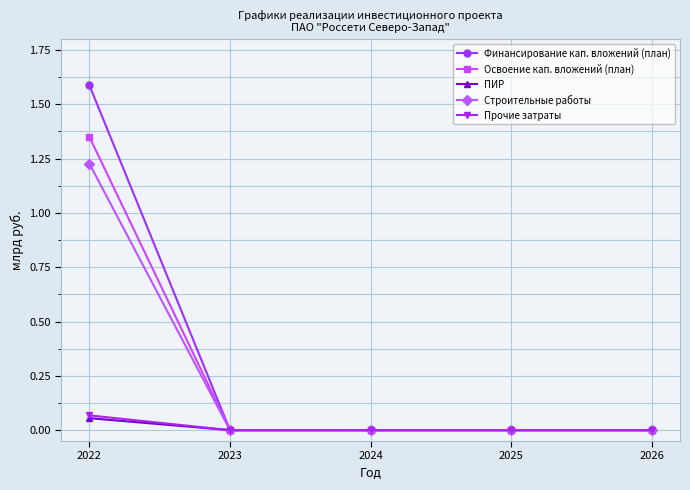

At which category is the sum across all series the highest?

2022